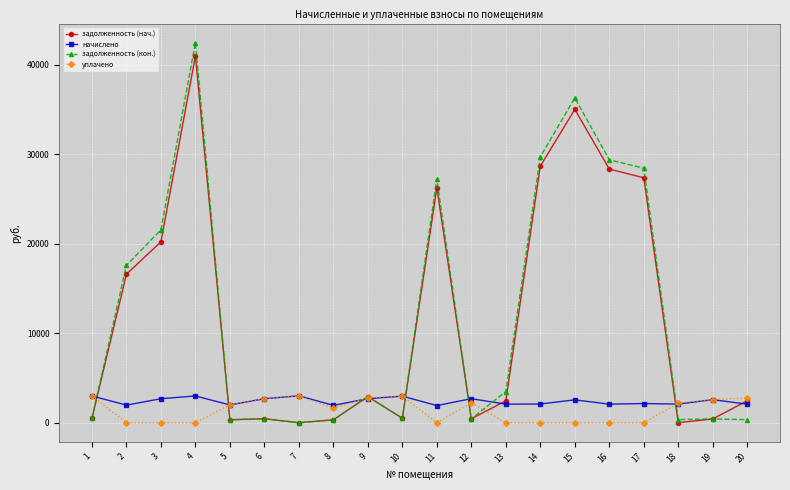

What is the sum of the начислено values at 13 and 19?

4647.3